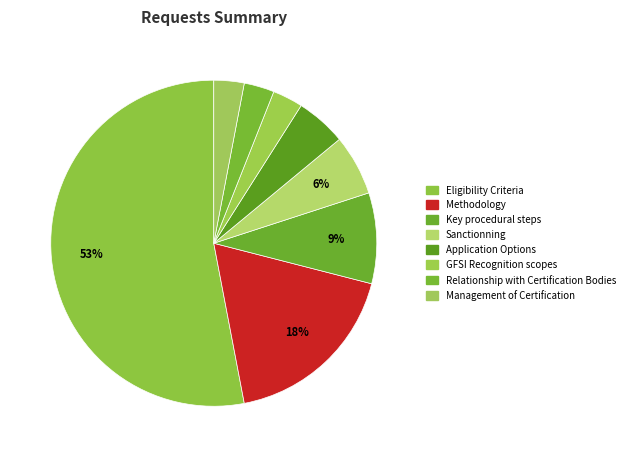

Count the number of slices in the pie.

8